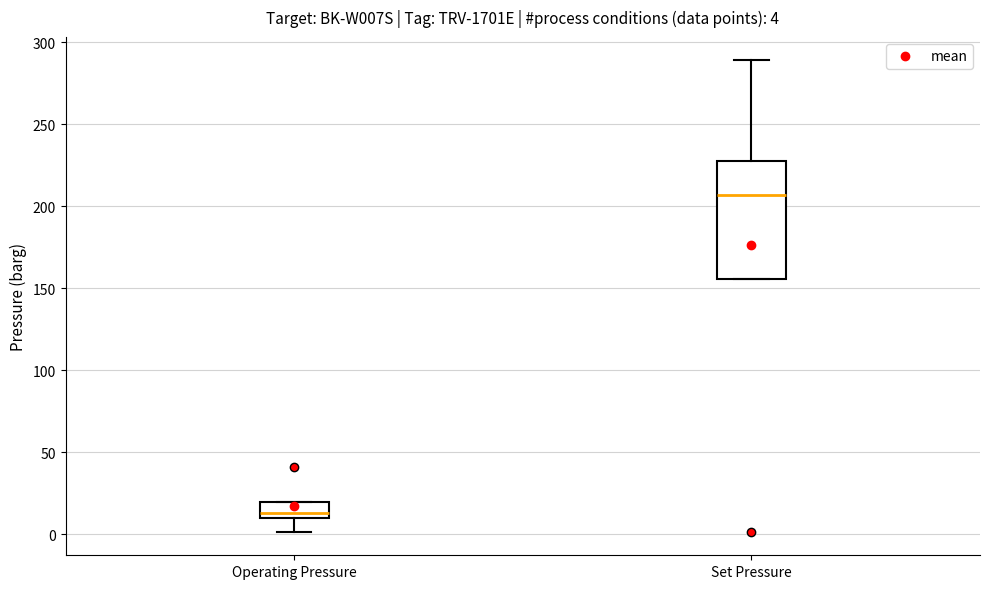

Which box is the tallest, from its lower edge to its upper edge?

Set Pressure